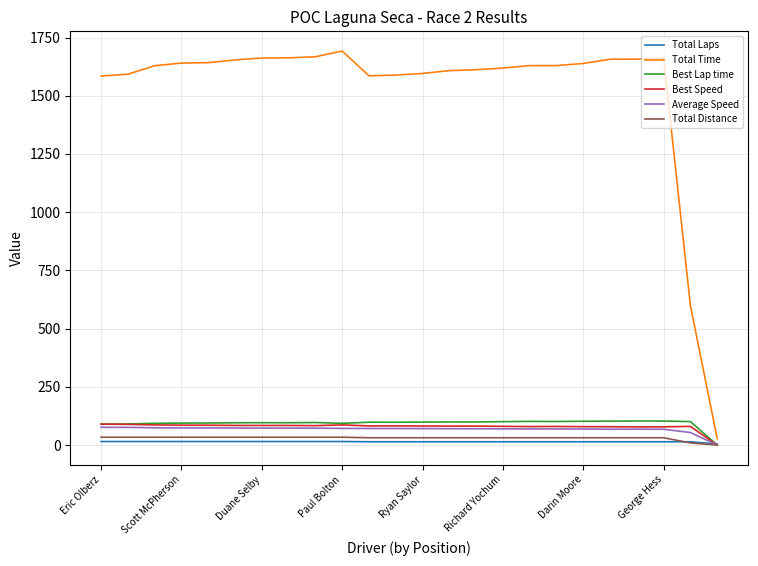

How many times do Total Laps and Best Lap time cross each other?

1